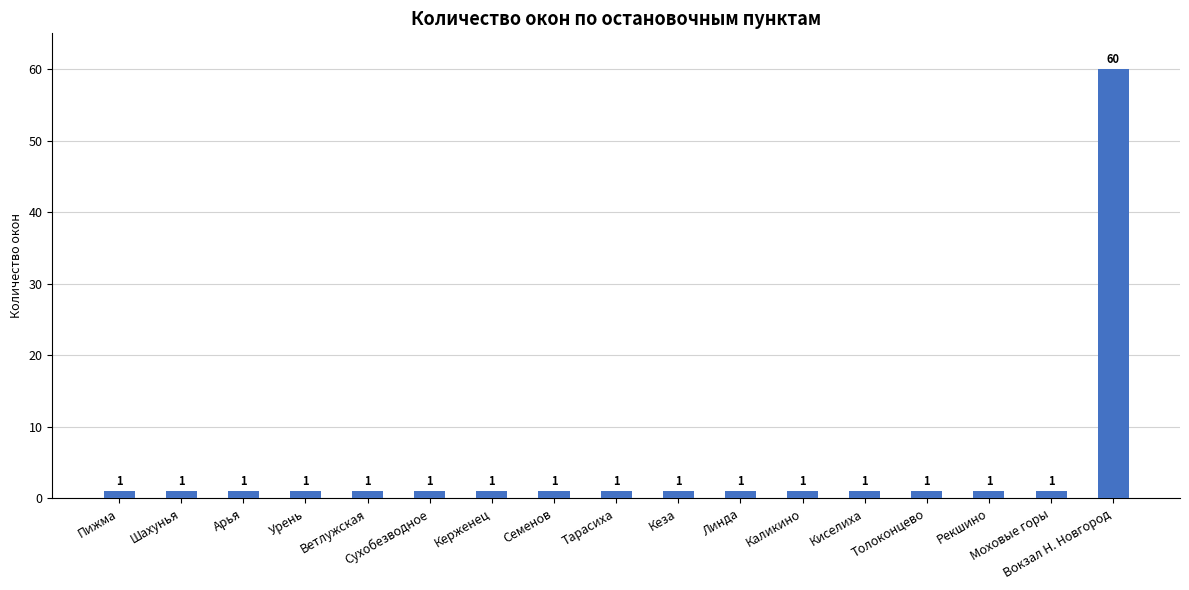

How many bars are there in total?

17